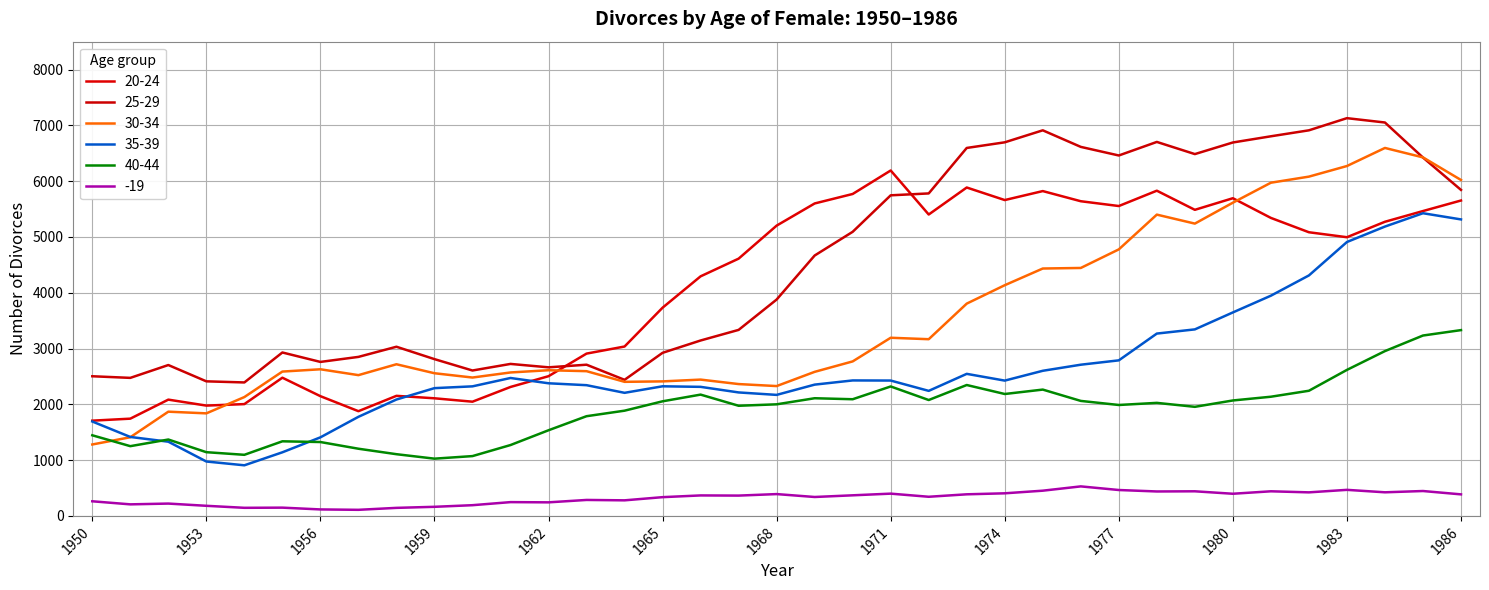

Reading left to right, what are all the values shown in this chart?

20-24: 1707	1743	2084	1977	2004	2477	2146	1877	2152	2108	2047	2311	2504	2909	3036	3732	4294	4611	5203	5600	5770	6191	5402	5886	5661	5822	5640	5554	5829	5486	5694	5341	5084	4995	5272	5464	5653
25-29: 2503	2474	2704	2412	2392	2929	2760	2850	3032	2810	2606	2724	2663	2710	2439	2923	3144	3334	3878	4667	5092	5746	5780	6595	6696	6911	6614	6460	6703	6485	6693	6804	6911	7129	7051	6423	5843
30-34: 1280	1410	1868	1838	2130	2587	2628	2523	2718	2557	2480	2571	2611	2594	2403	2411	2443	2363	2327	2582	2769	3193	3167	3805	4135	4434	4444	4777	5400	5239	5614	5972	6081	6271	6595	6426	6021
35-39: 1692	1415	1330	975	907	1140	1408	1776	2086	2290	2322	2472	2377	2343	2206	2323	2313	2213	2169	2353	2428	2426	2241	2546	2425	2601	2710	2788	3268	3343	3647	3947	4310	4909	5186	5425	5314
40-44: 1445	1250	1369	1142	1095	1337	1324	1204	1106	1026	1072	1270	1535	1787	1886	2054	2174	1974	2000	2109	2091	2320	2077	2346	2185	2264	2061	1988	2026	1955	2069	2136	2243	2617	2954	3233	3330
-19: 262	207	221	181	145	148	116	109	144	163	192	247	243	286	279	336	367	364	391	339	369	399	343	387	405	452	529	464	438	441	397	441	422	467	423	446	386